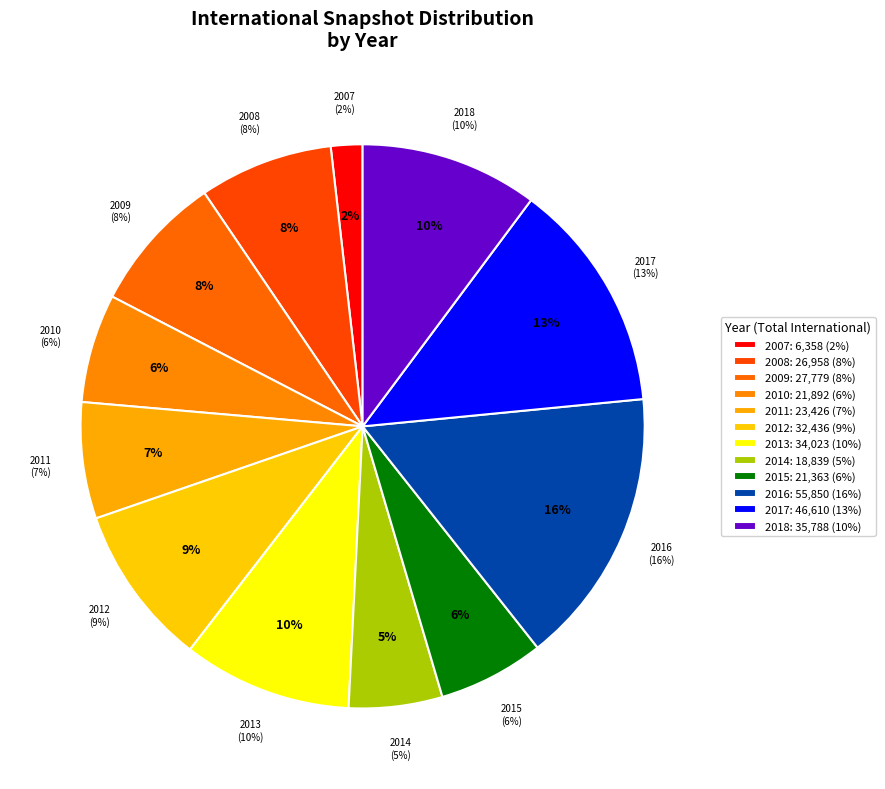

Is 2017-04-12 the majority of the pie?

No